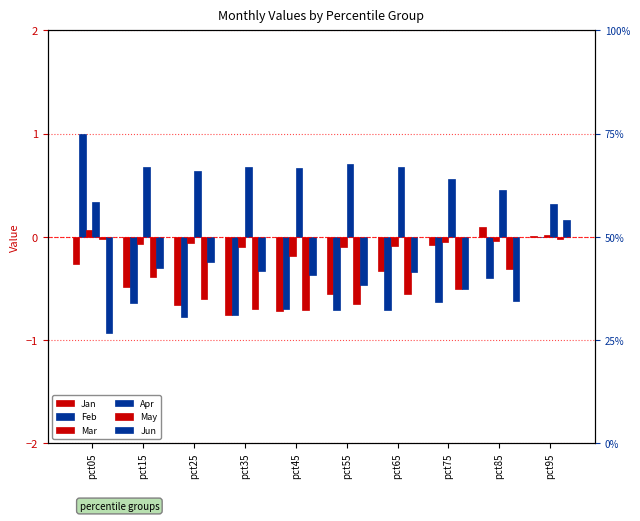

What is the approximate value of May at pct85?

-0.3